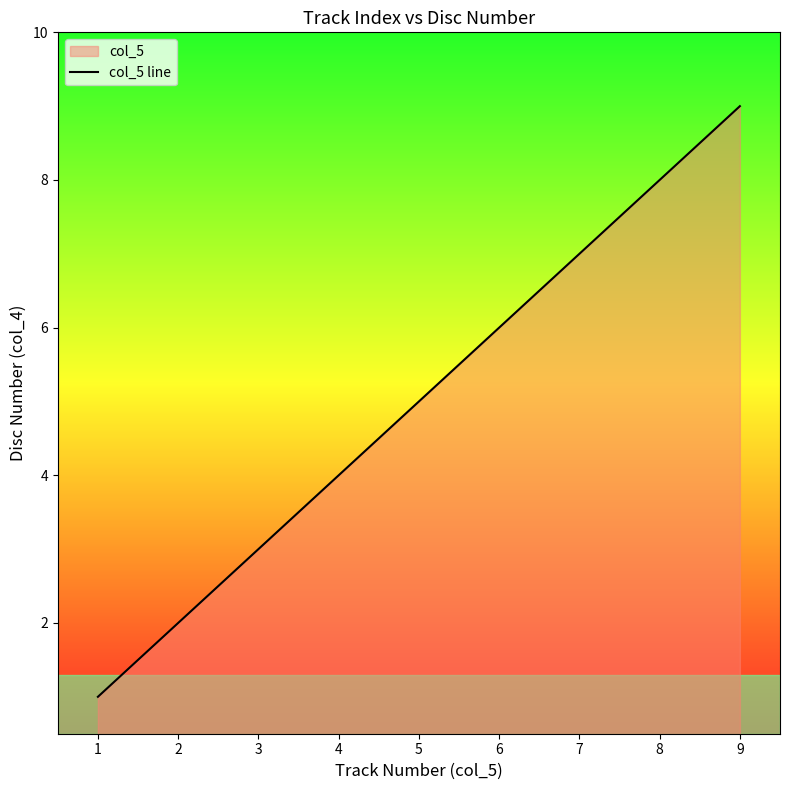

Rank the categories by value from highest to lowest.

9, 8, 7, 6, 5, 4, 3, 2, 1